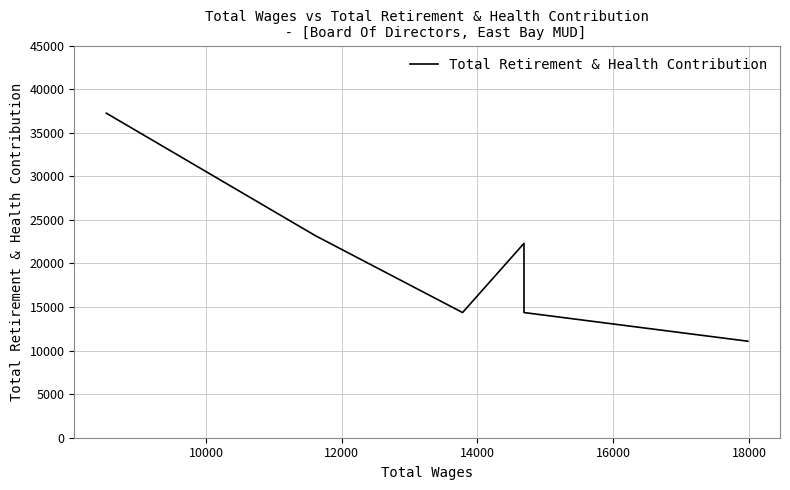

What is the sum of all values?

144817